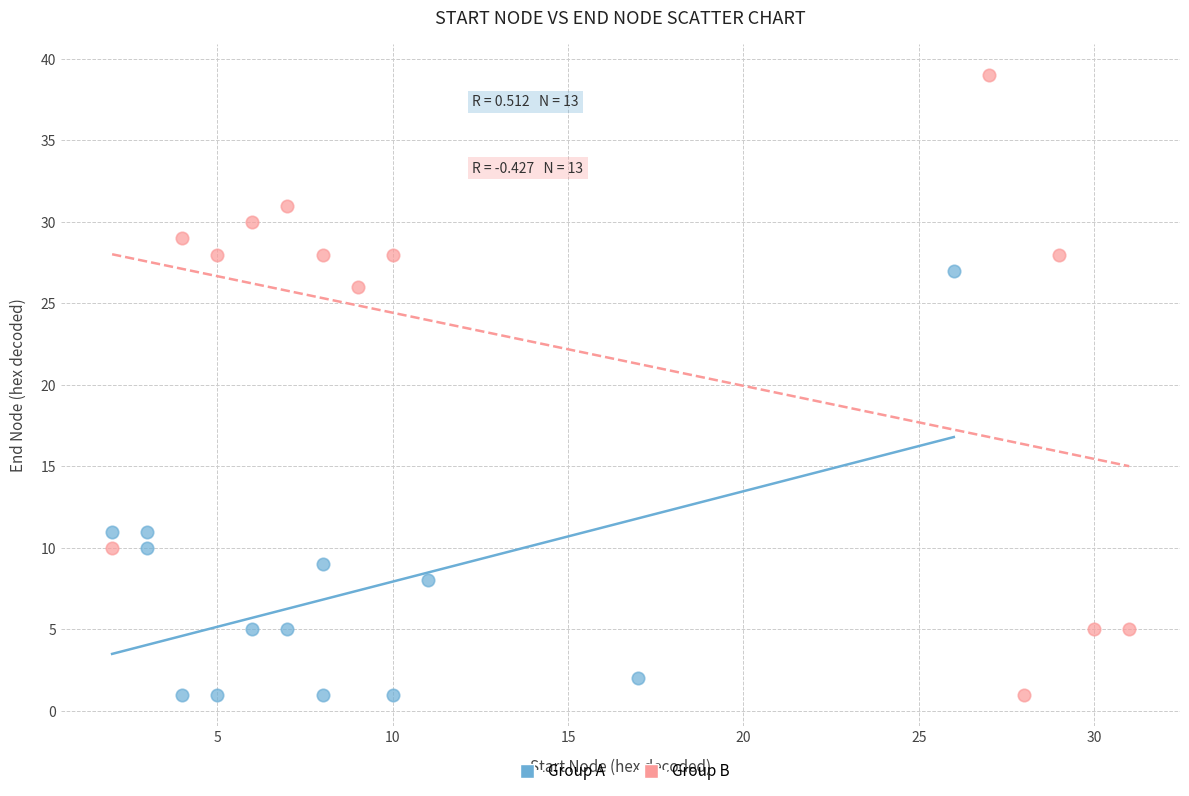

Which series contains the highest Y value?

Group B